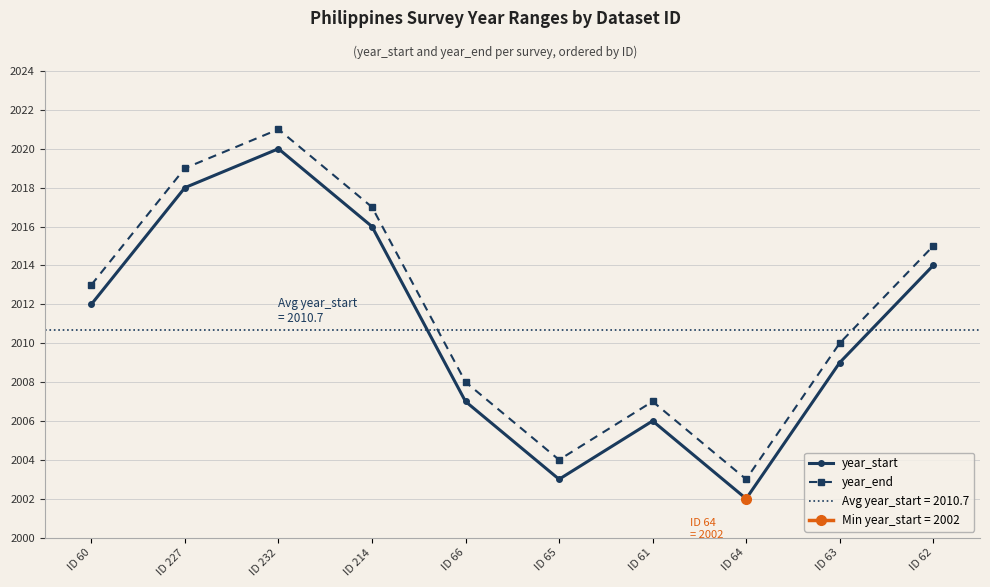

True or false: year_start has a value of 2014 at ID 62.

True